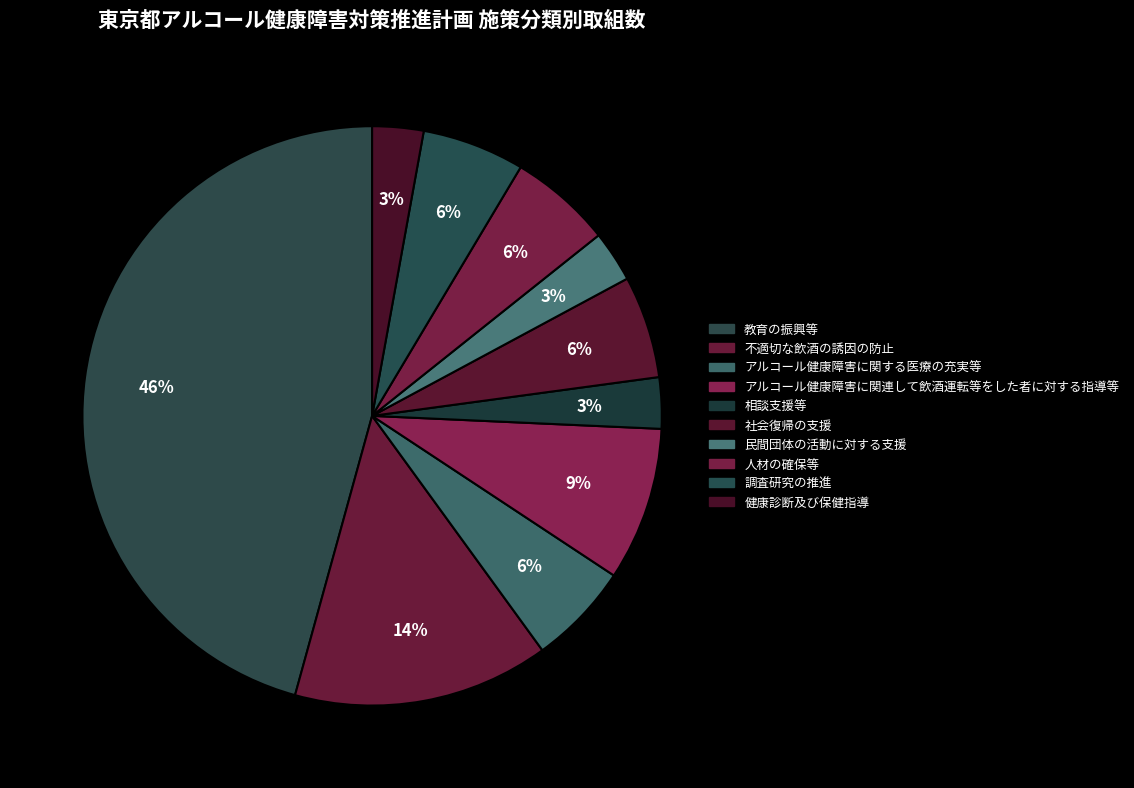

How many slices are in this pie chart?

10